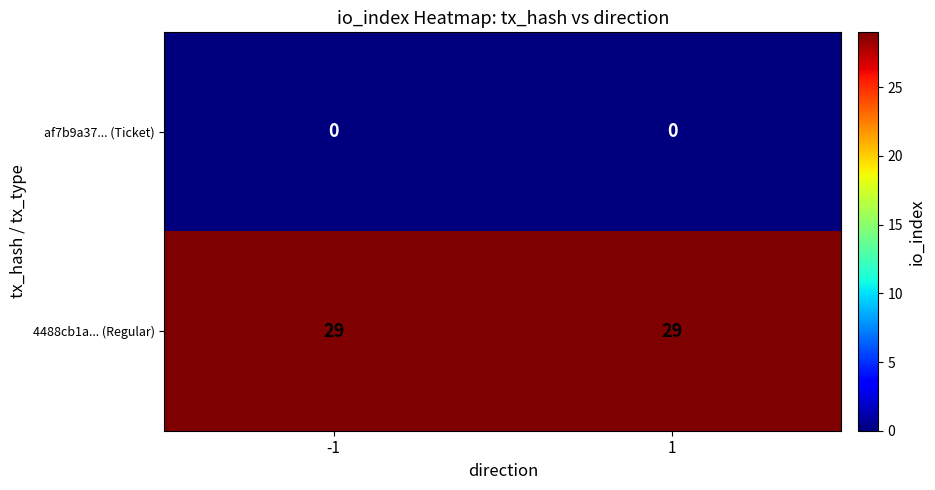

What is the difference between the highest and lowest values at 1?

29